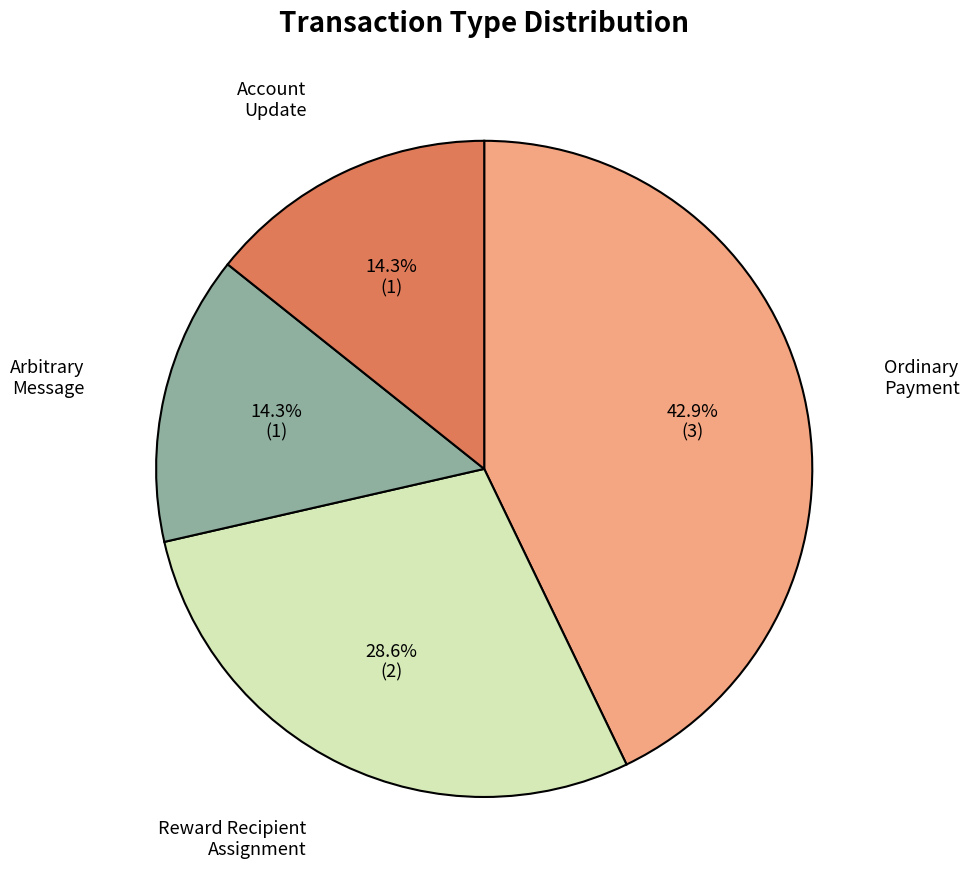

Is there a majority slice in this chart?

No